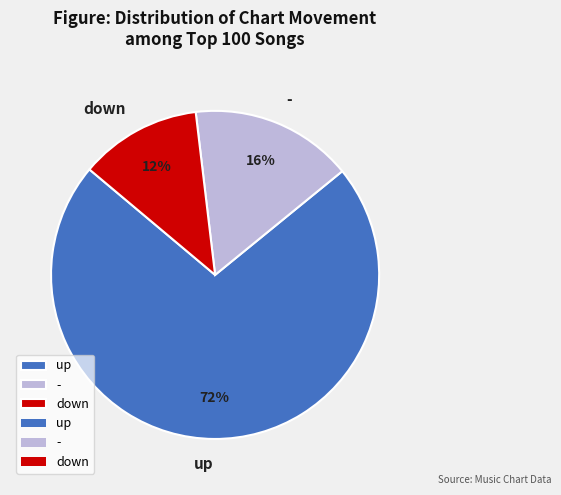

To the nearest percent, what is the combined percentage of down and -?

28%